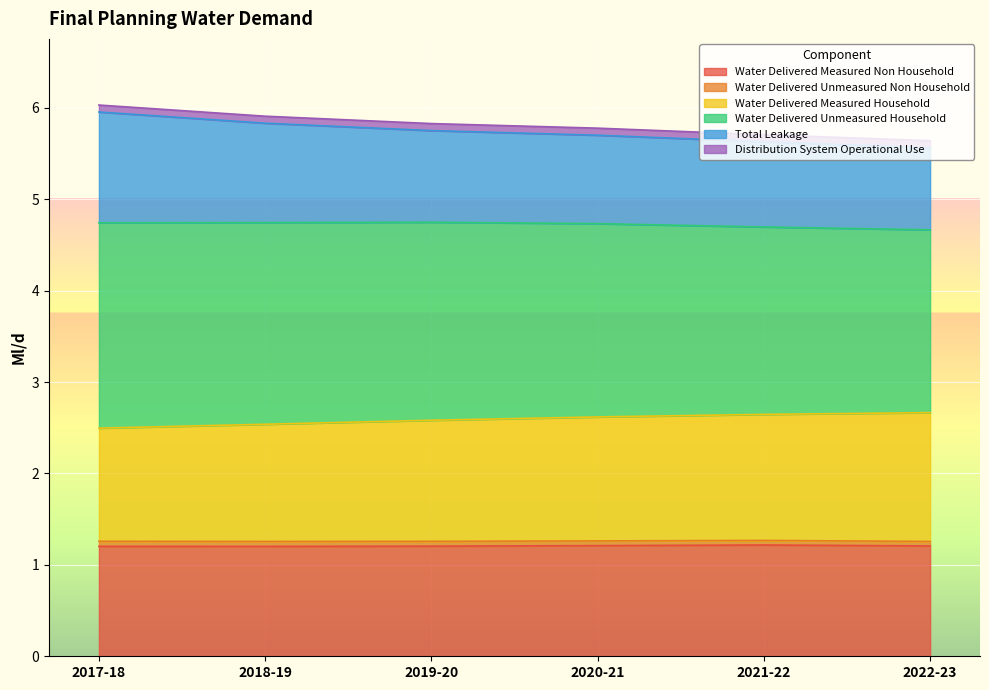

True or false: Water Delivered Measured Household has a value of 8.3 at 2021-22.

False